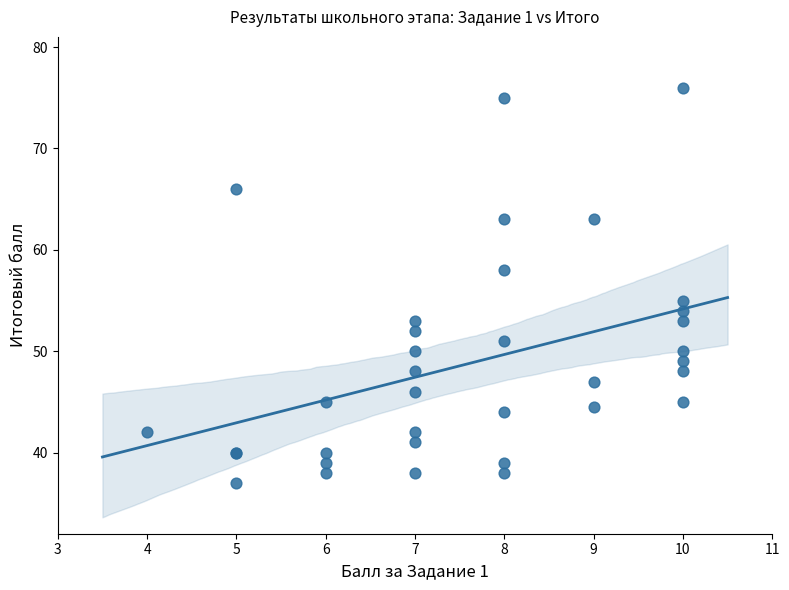

What Y value in the scatter plot is closest to 56?

55.0